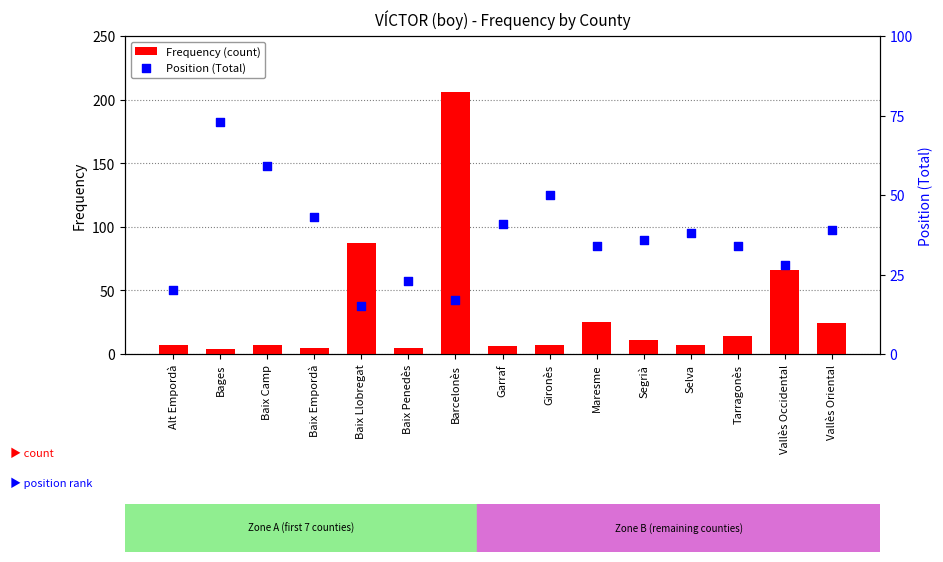

At which category is the sum across all series the highest?

Barcelonès